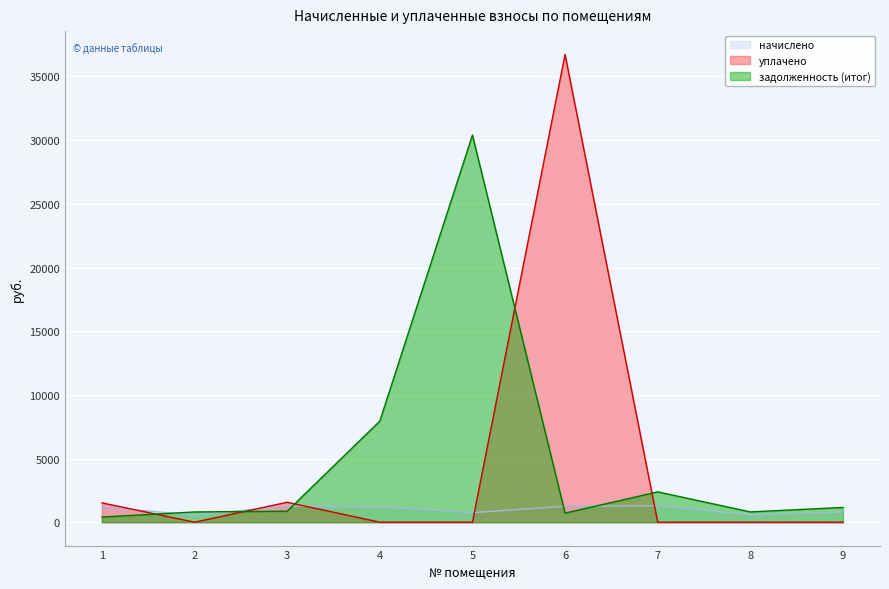

Reading left to right, extract all data points from this chart.

начислено: 1=1200.8	2=555.4	3=1264.7	4=1196.8	5=749.2	6=1246.7	7=1294.7	8=558.1	9=799.2
уплачено: 1=1519.3	2=0.0	3=1564.1	4=0.0	5=0.0	6=36727.4	7=0.0	8=0.0	9=0.0
задолженность (итог): 1=404.7	2=804.8	3=863.8	4=7935.9	5=30398.5	6=712.2	7=2380.7	8=808.7	9=1158.0